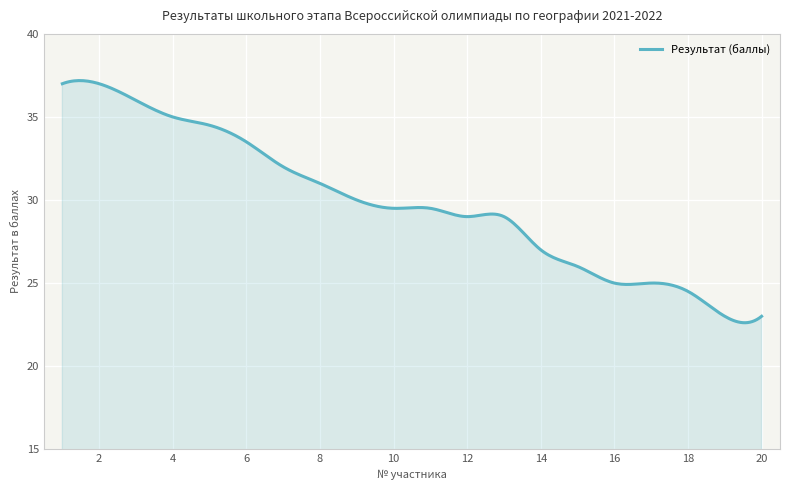

Does the chart display data point markers on the line(s)?

No